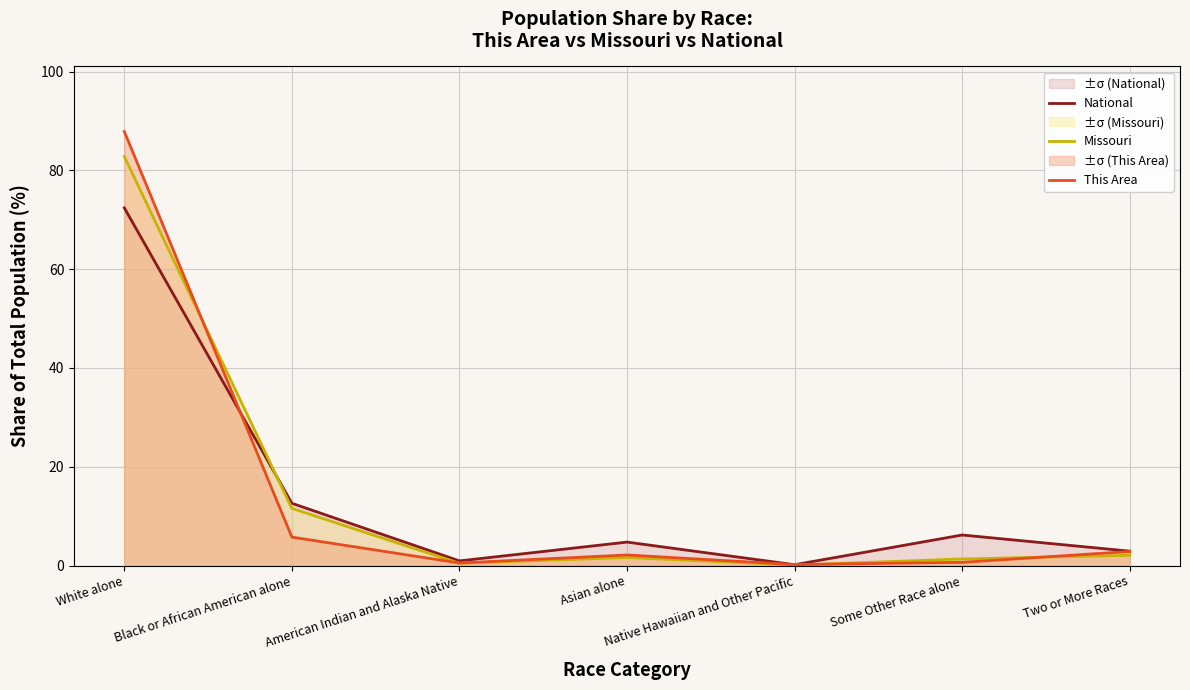

Is it true that National equals 12.6 at Black or African American alone?

True